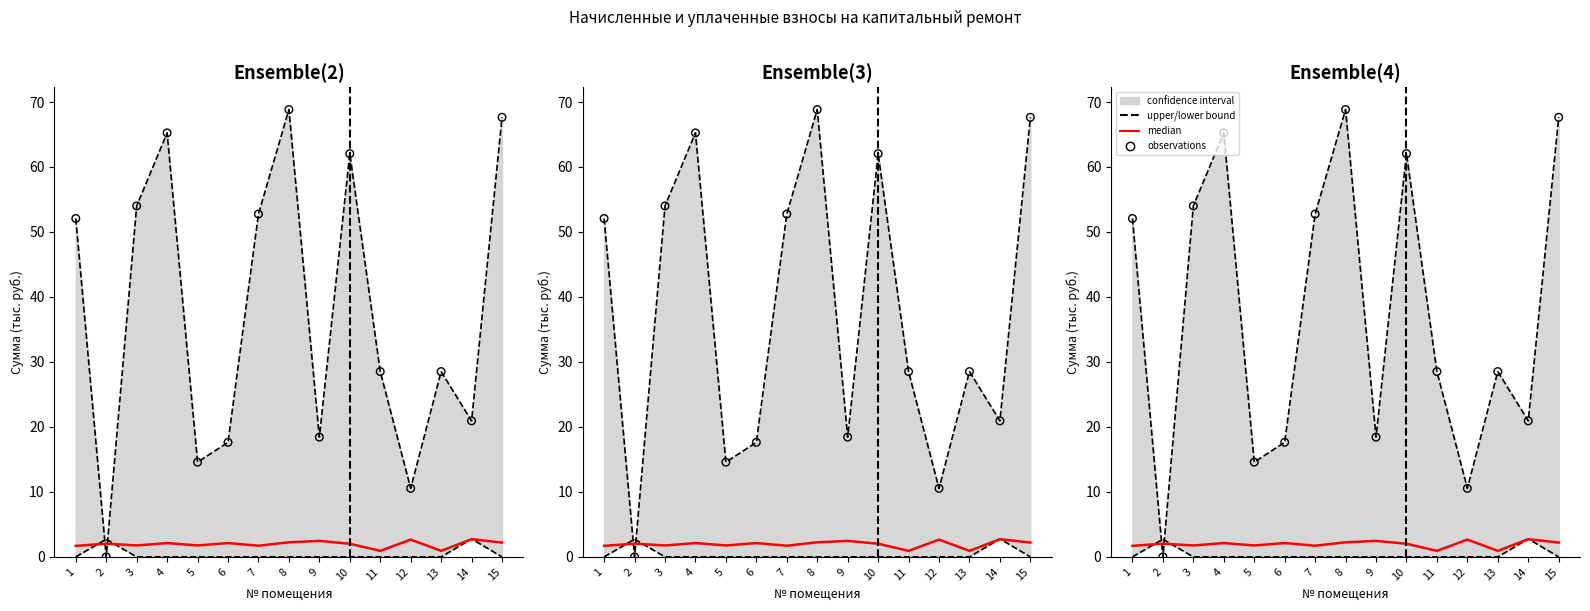

Which series reaches the minimum Y coordinate?

lower bound